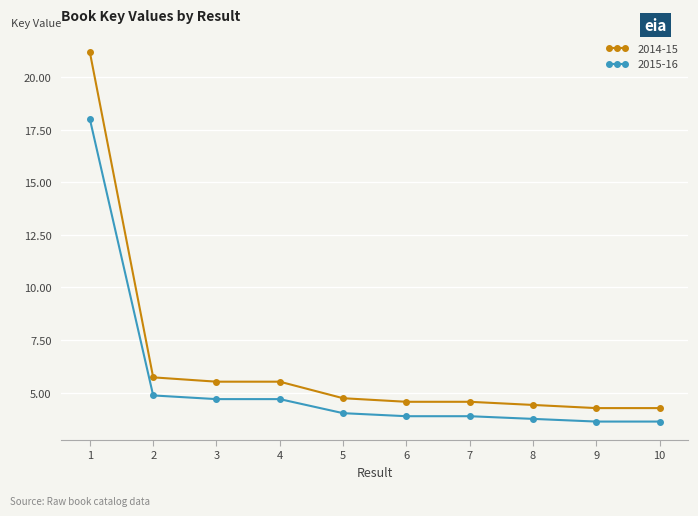

What value does the 2014-15 series have at 2?

5.7